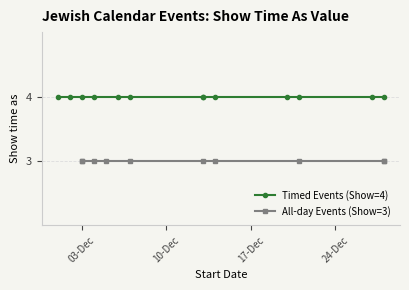

True or false: the data shows 4 at 12/13/2013.

True